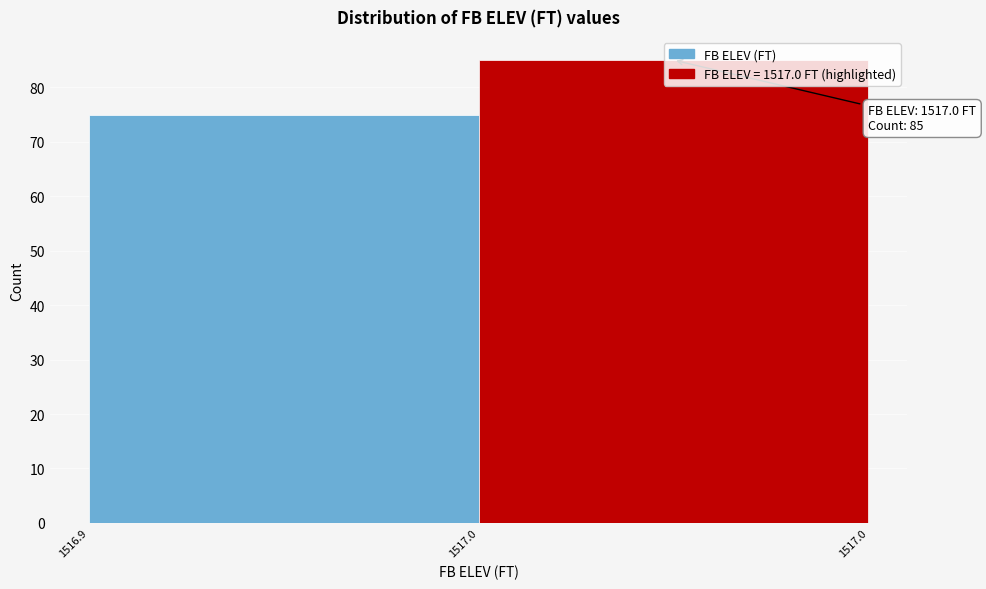

Rank the categories by value from lowest to highest.

1516.9, 1517.0